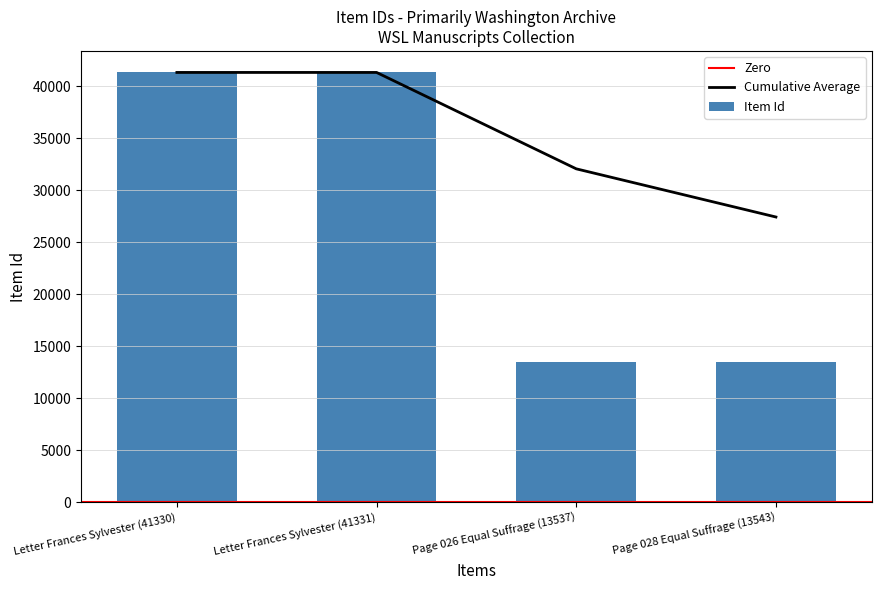

Is it true that the value at Page 026 Equal Suffrage (13537) is 23903?

False